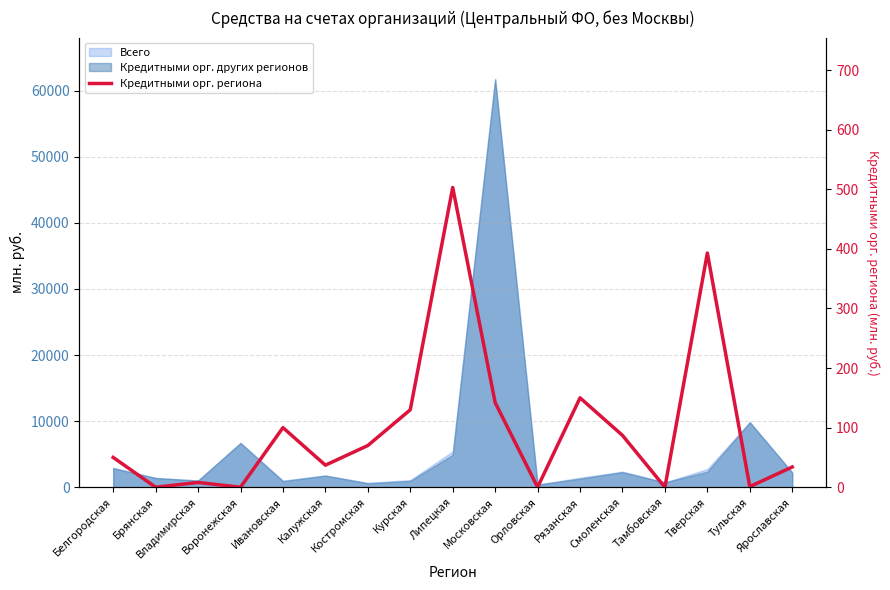

What is the change in value from Липецкая to Московская?

-361